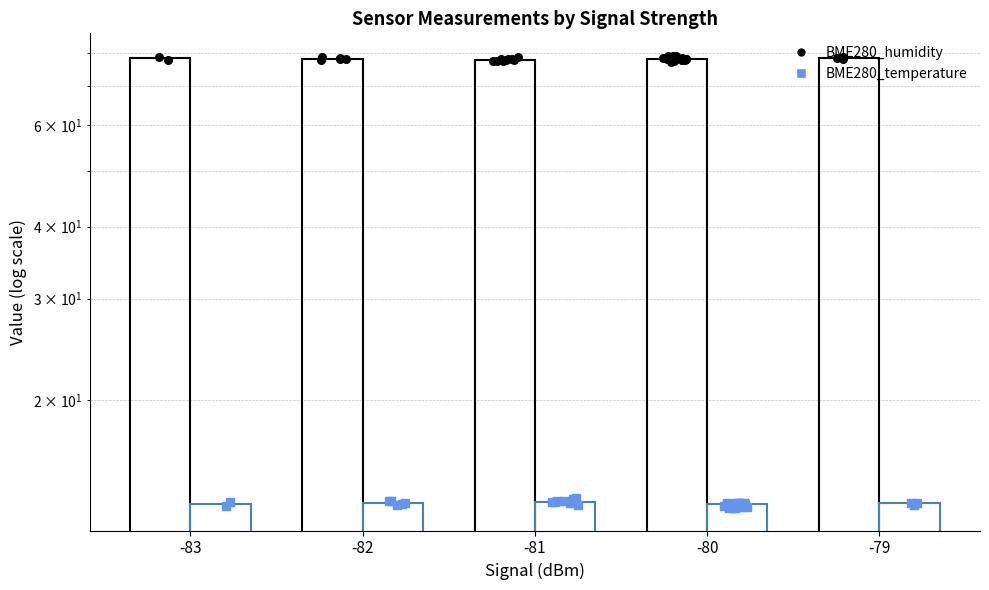

Which series reaches the maximum Y coordinate?

BME280_humidity